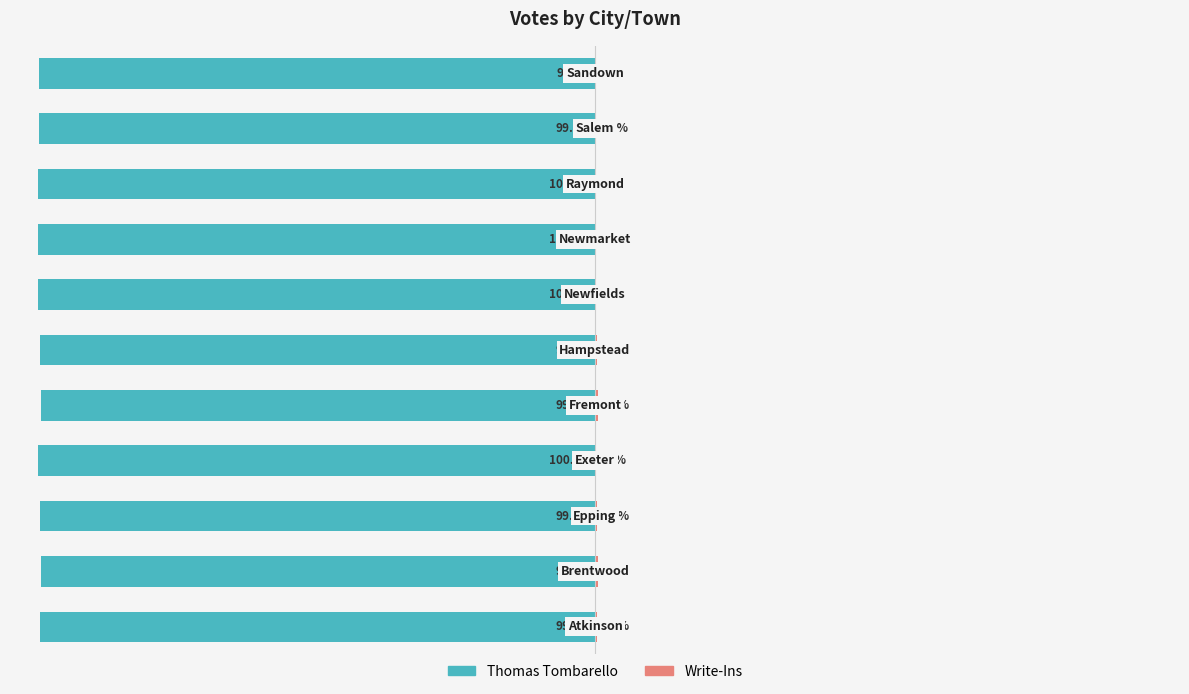

What are all the series names shown in the legend?

Thomas Tombarello, Write-Ins